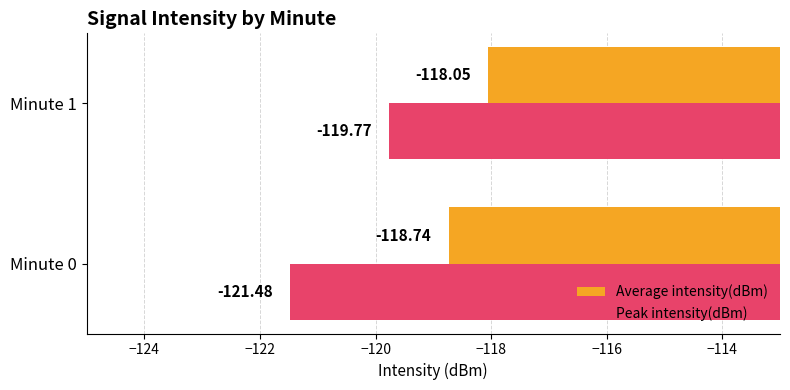

Which series has the largest total across all categories?

Average intensity(dBm)